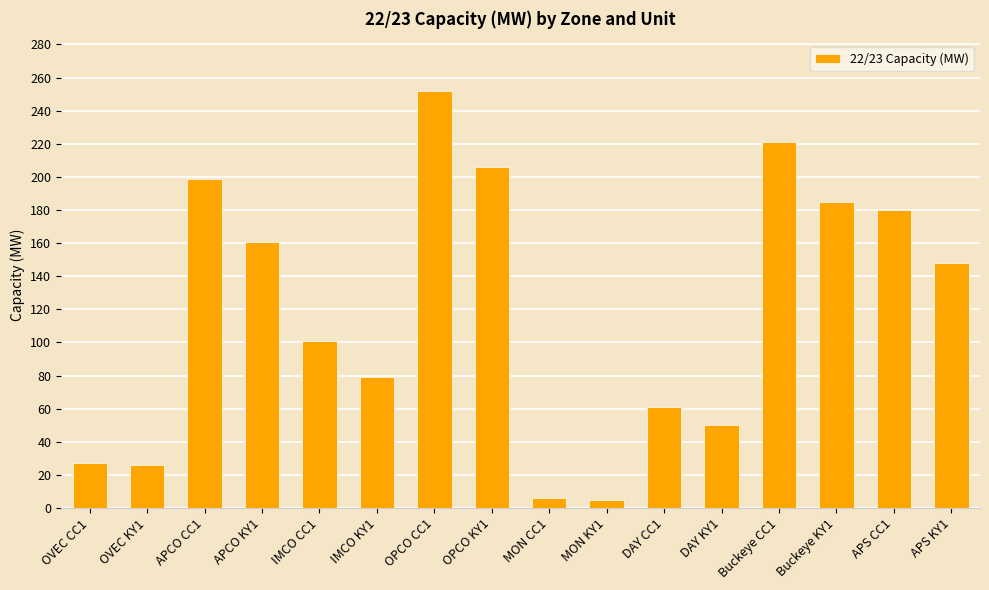

The value at OPCO CC1 is 146.8. True or false?

False